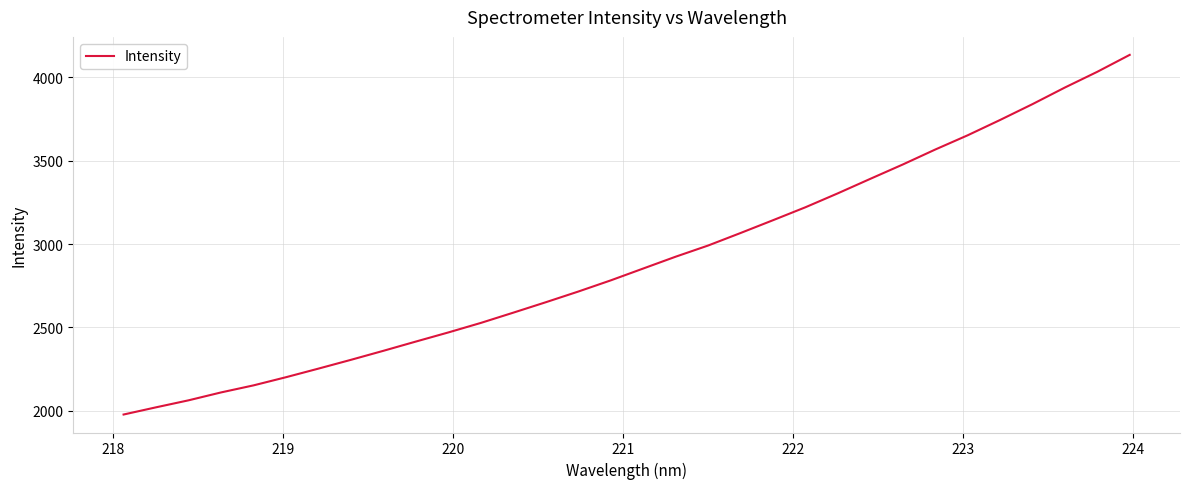

What is the smallest value displayed?

1976.7